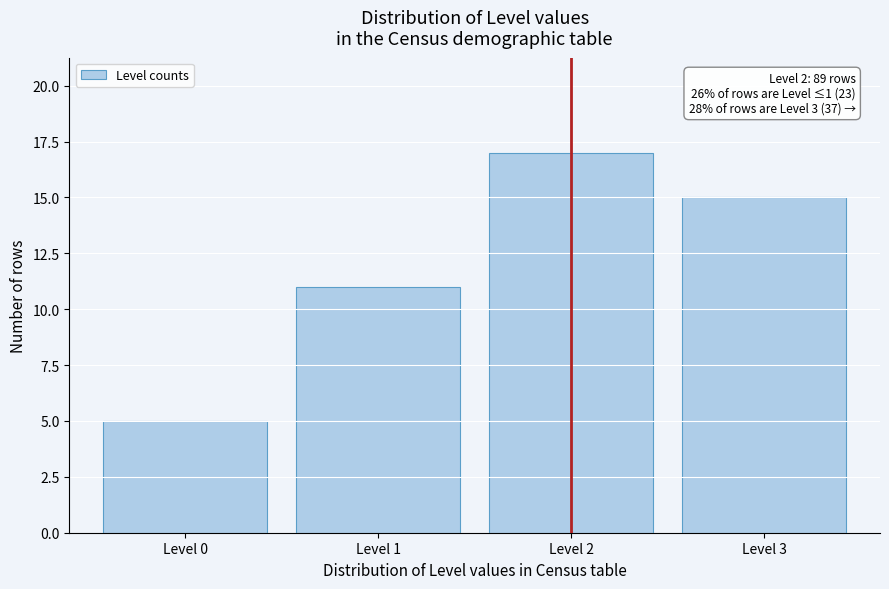

Which range on the x-axis has the tallest bar?

1.5 to 2.5